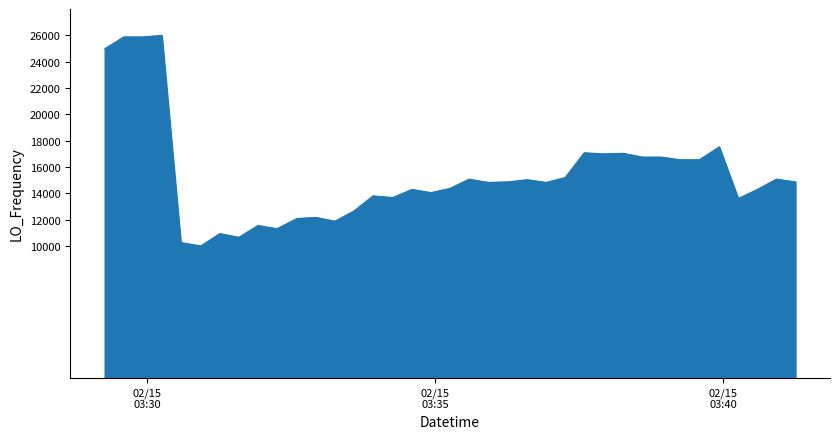

What is the minimum value shown in the chart?

10000.0